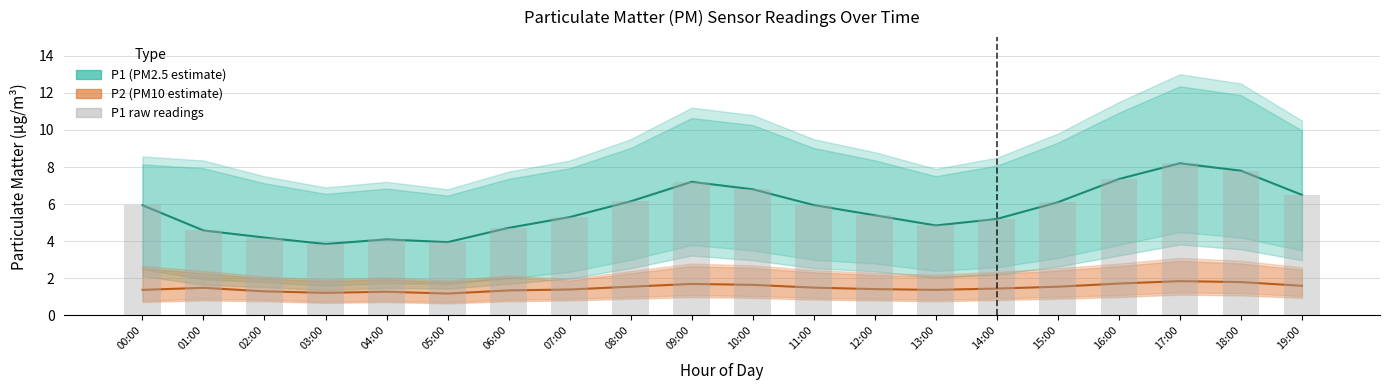

Is the value of P2 (PM10 estimate) at 12:00 greater than the value of P1 (PM2.5 estimate) at 04:00?

No